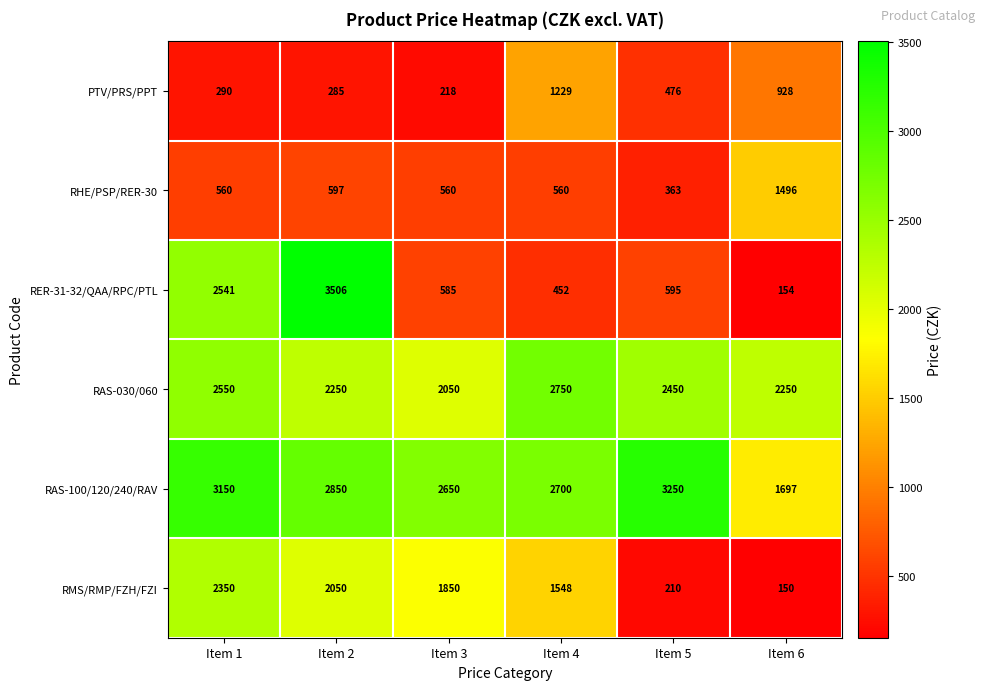

List the series in order of their peak value, lowest first.

PTV/PRS/PPT, RHE/PSP/RER-30, RMS/RMP/FZH/FZI, RAS-030/060, RAS-100/120/240/RAV, RER-31-32/QAA/RPC/PTL